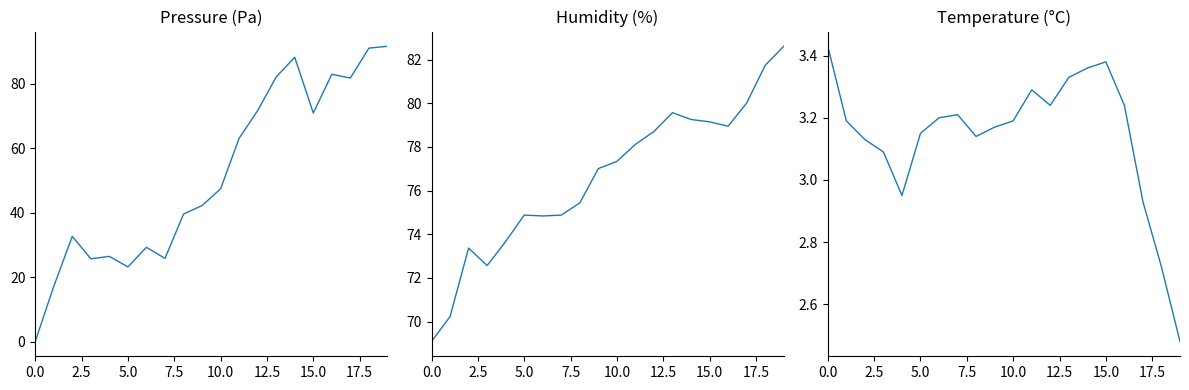

Is the value of humidity at 16 greater than the value of temperature at 11?

Yes